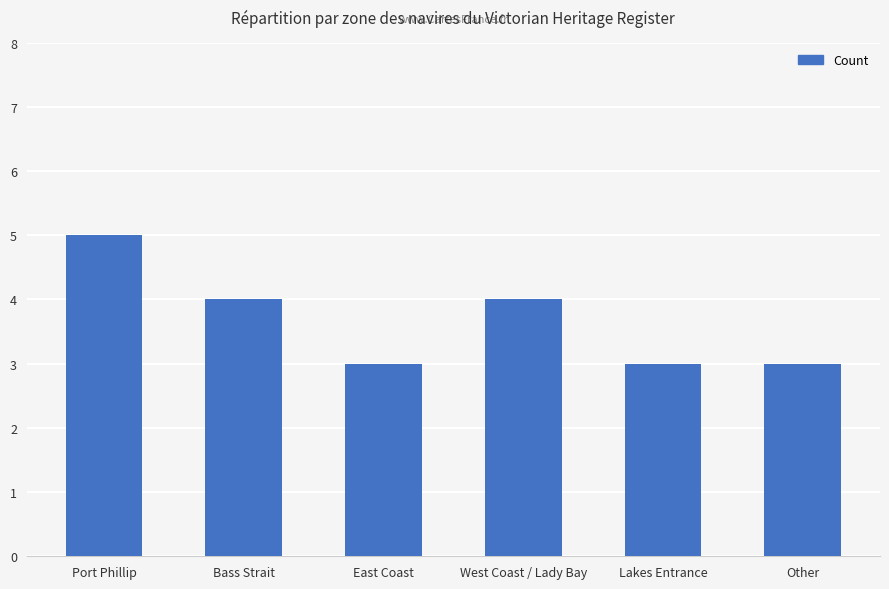

What is the greatest value displayed?

5